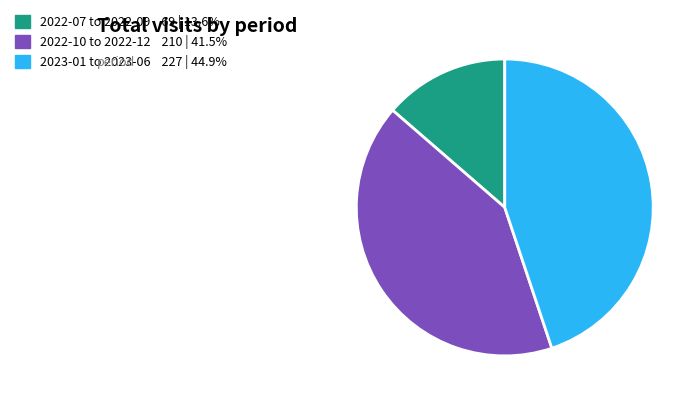

Is there a majority slice in this chart?

No